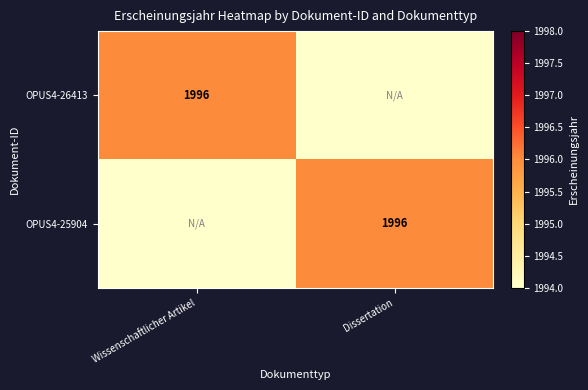

The value of OPUS4-26413 at Wissenschaftlicher Artikel is 1996. True or false?

True